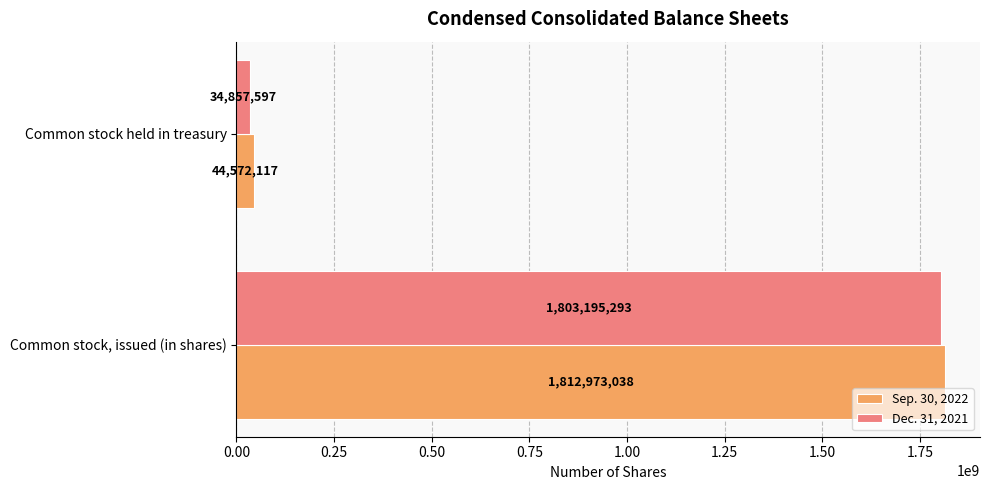

What is the approximate value of Sep. 30, 2022 at Common stock, issued (in shares), to the nearest 100?

1812973000